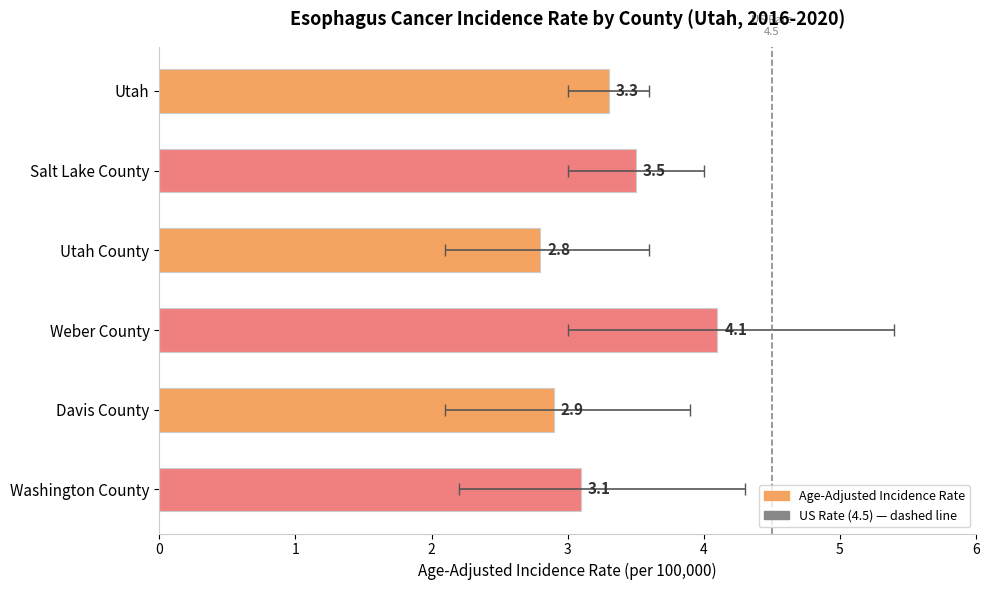

Where does the data first go above 3?

Utah